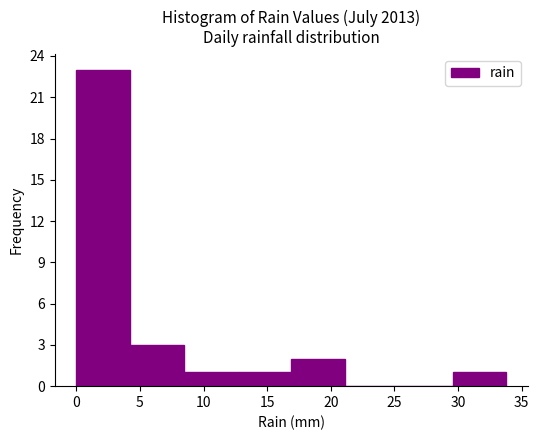

What is the height of the bar covering 8.5 to 12.5 on the x-axis? Neither the bar edges nor the heights are printed on the chart, so give them approximately, as read against the axes.

1